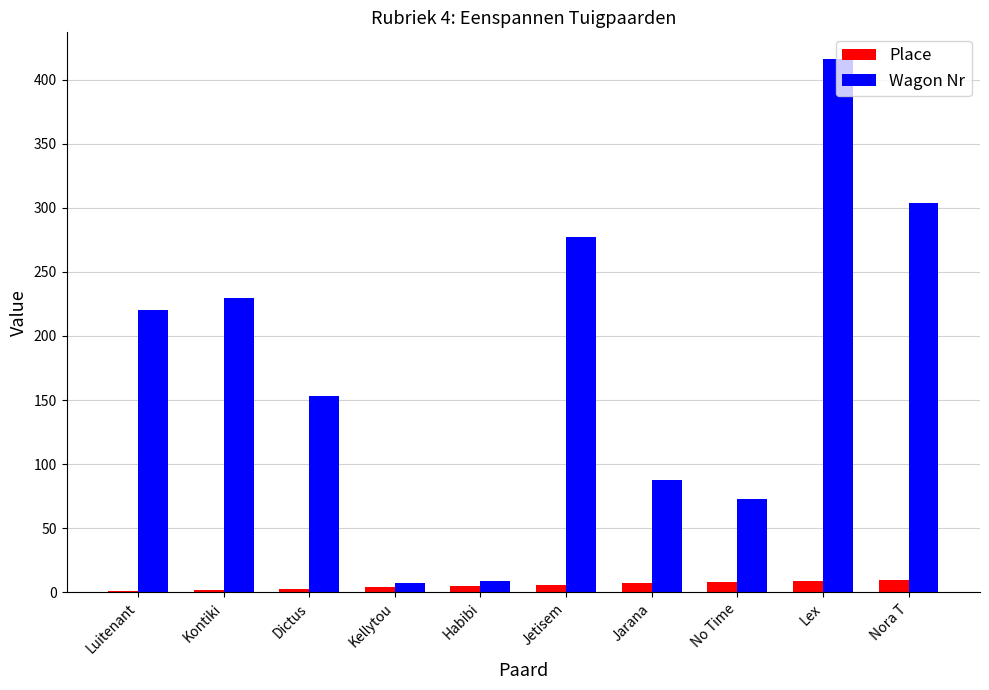

Which series changed the most between Dictus and No Time?

Wagon Nr